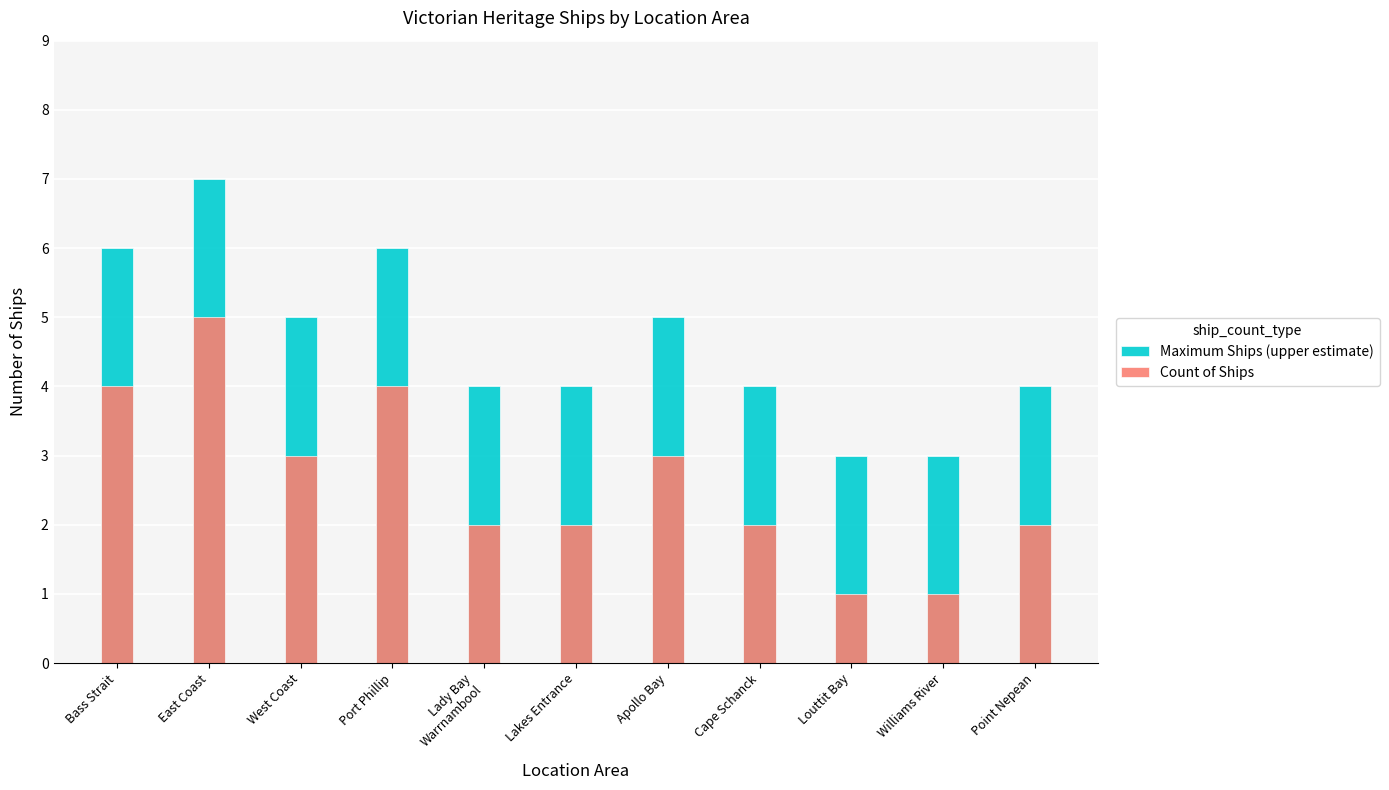

What is the difference between the second highest and minimum values in the Count of Ships series?

3